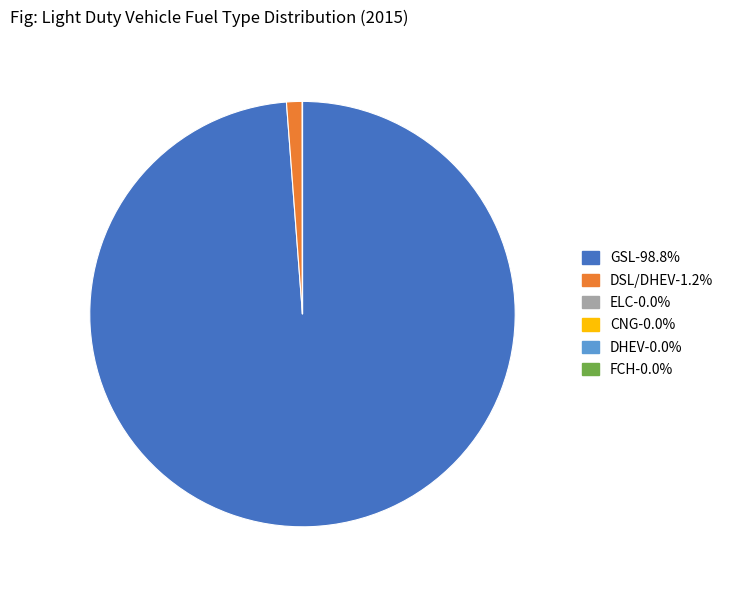

Which category accounts for the majority?

GSL